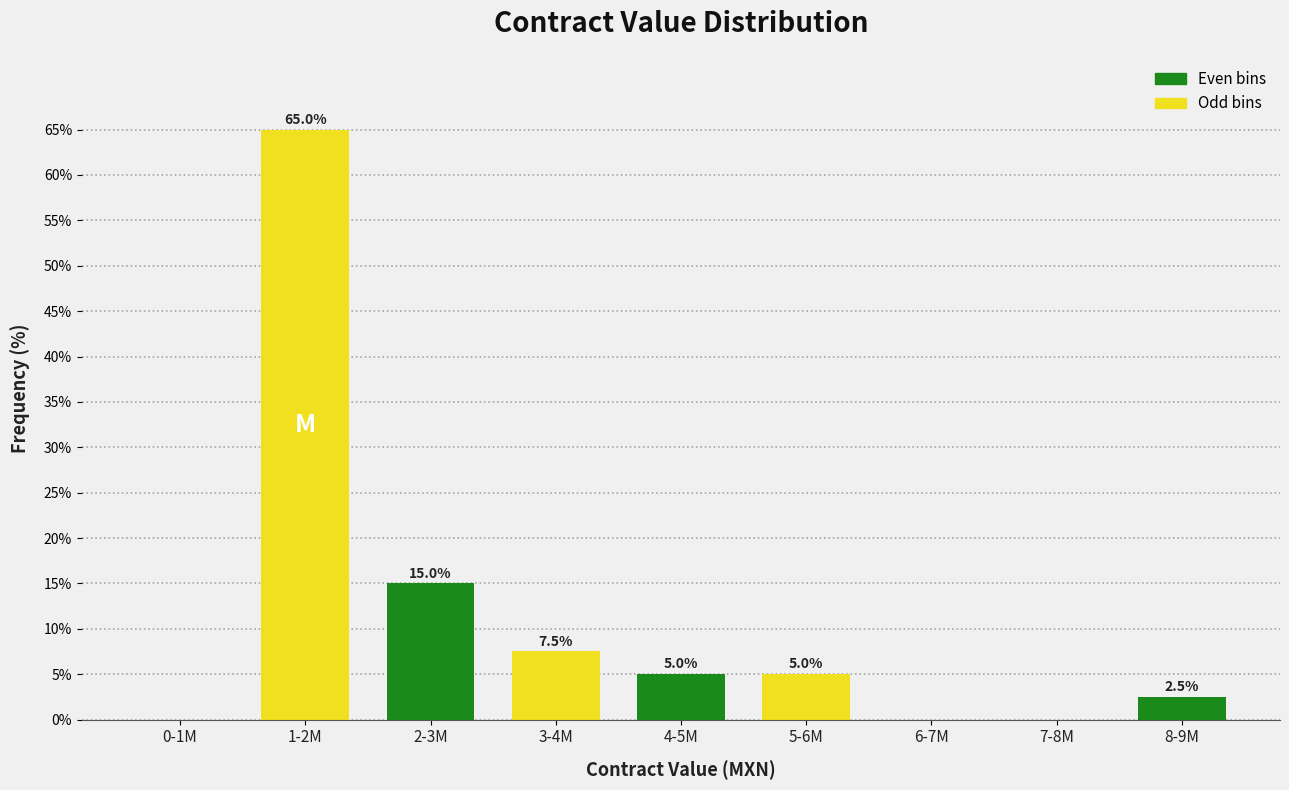

Reading left to right, list all the values displayed in this chart.

0-1M=0.0	1-2M=65.0	2-3M=15.0	3-4M=7.5	4-5M=5.0	5-6M=5.0	6-7M=0.0	7-8M=0.0	8-9M=2.5